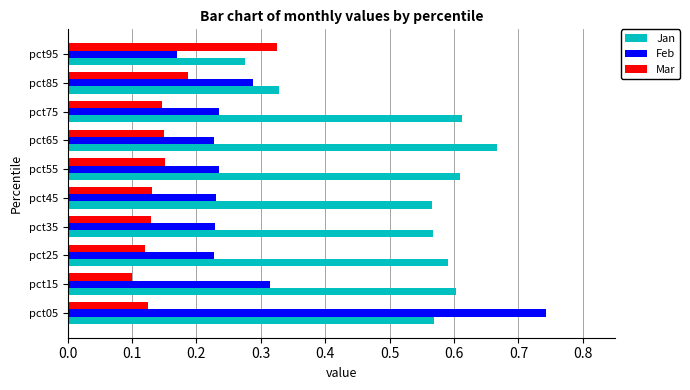

Which category has the highest value across all series?

pct05